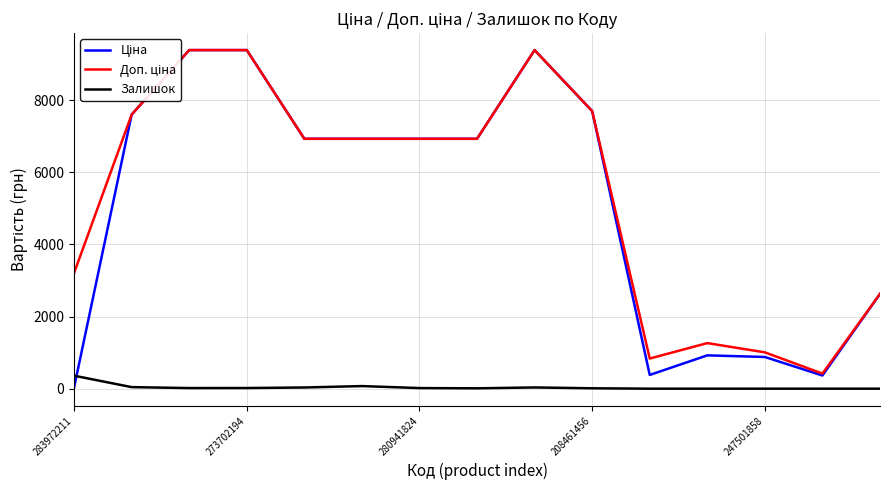

The value of Залишок at 283972211 is 360. True or false?

True